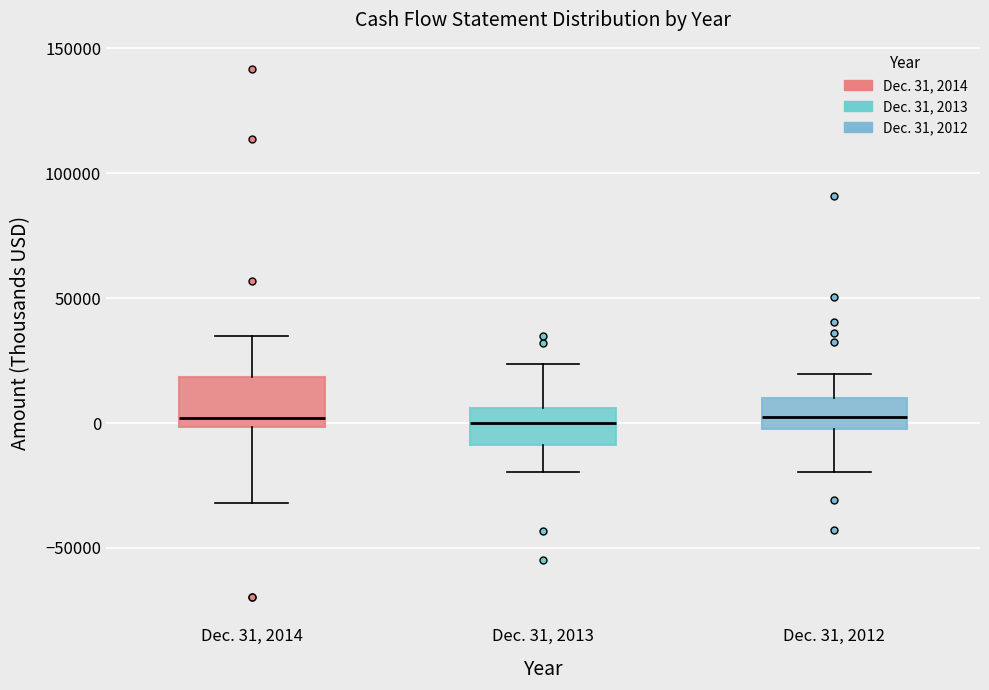

Reading left to right, transcribe this box plot: for each box, give where its median line is, the range the box spans, and where its two whiskers end, as read against the y-axis. The values are not printed on the chart, so give them approximately, as read against the axis.

Dec. 31, 2014: median 0 (just above the box's lower edge), box 0 to 20000, whiskers -30000 to 35000
Dec. 31, 2013: median 0, box -10000 to 5000, whiskers -20000 to 25000
Dec. 31, 2012: median 0 (inside the box), box 0 to 10000, whiskers -20000 to 20000